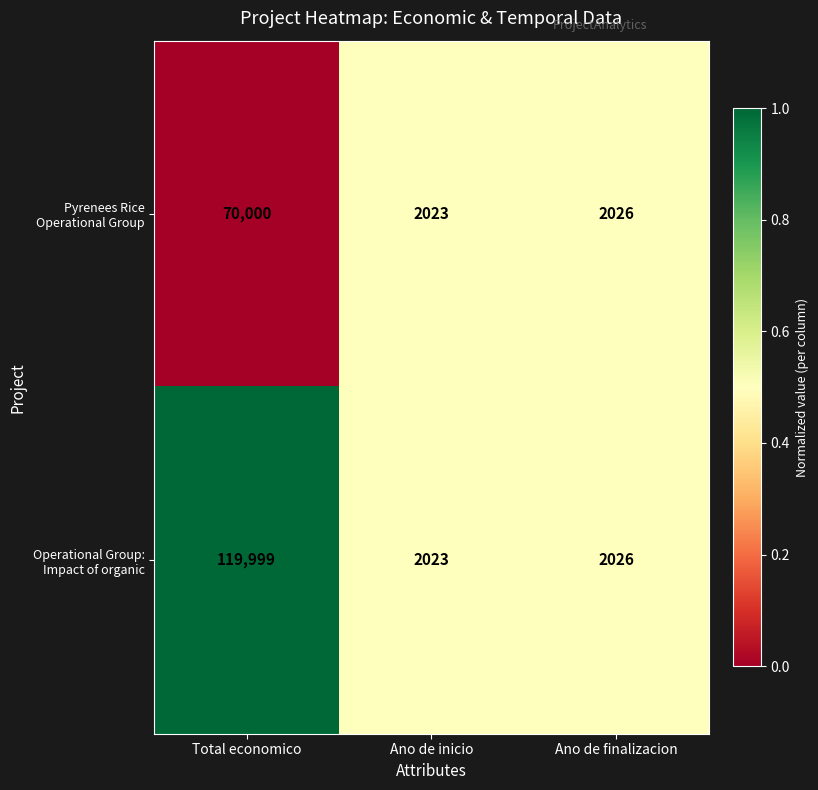

Is the value of Pyrenees Rice Operational Group at Total economico greater than the value of Operational Group: Impact of organic at Total economico?

No